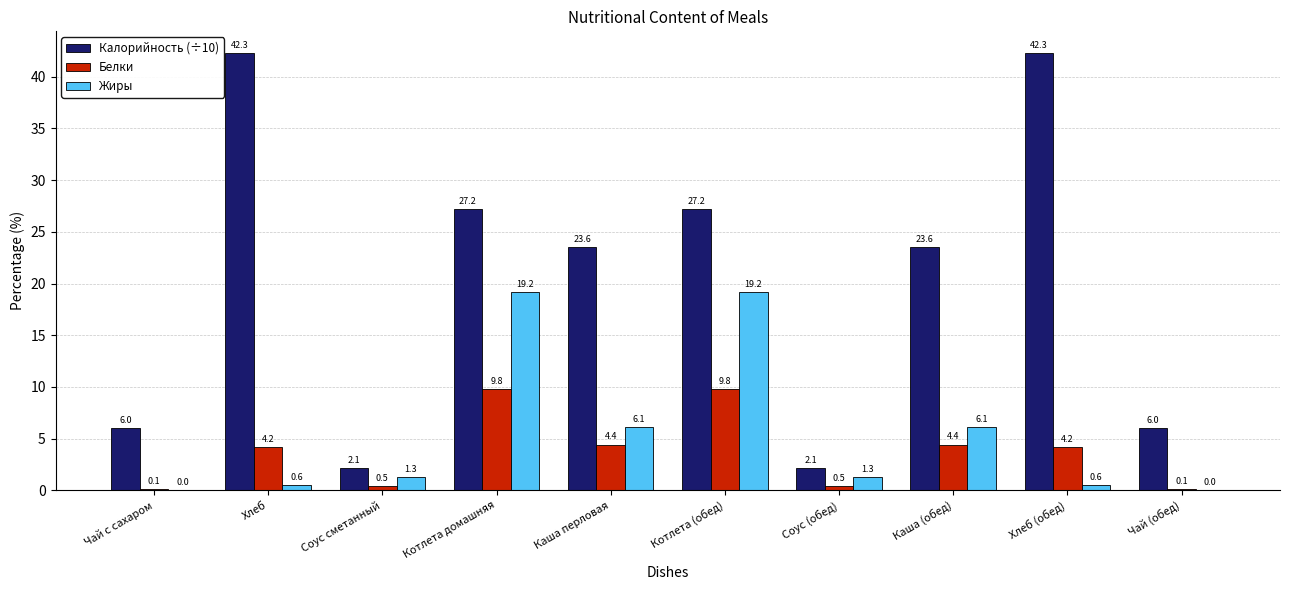

True or false: Калорийность (÷10) has a value of 14.2 at Котлета (обед).

False